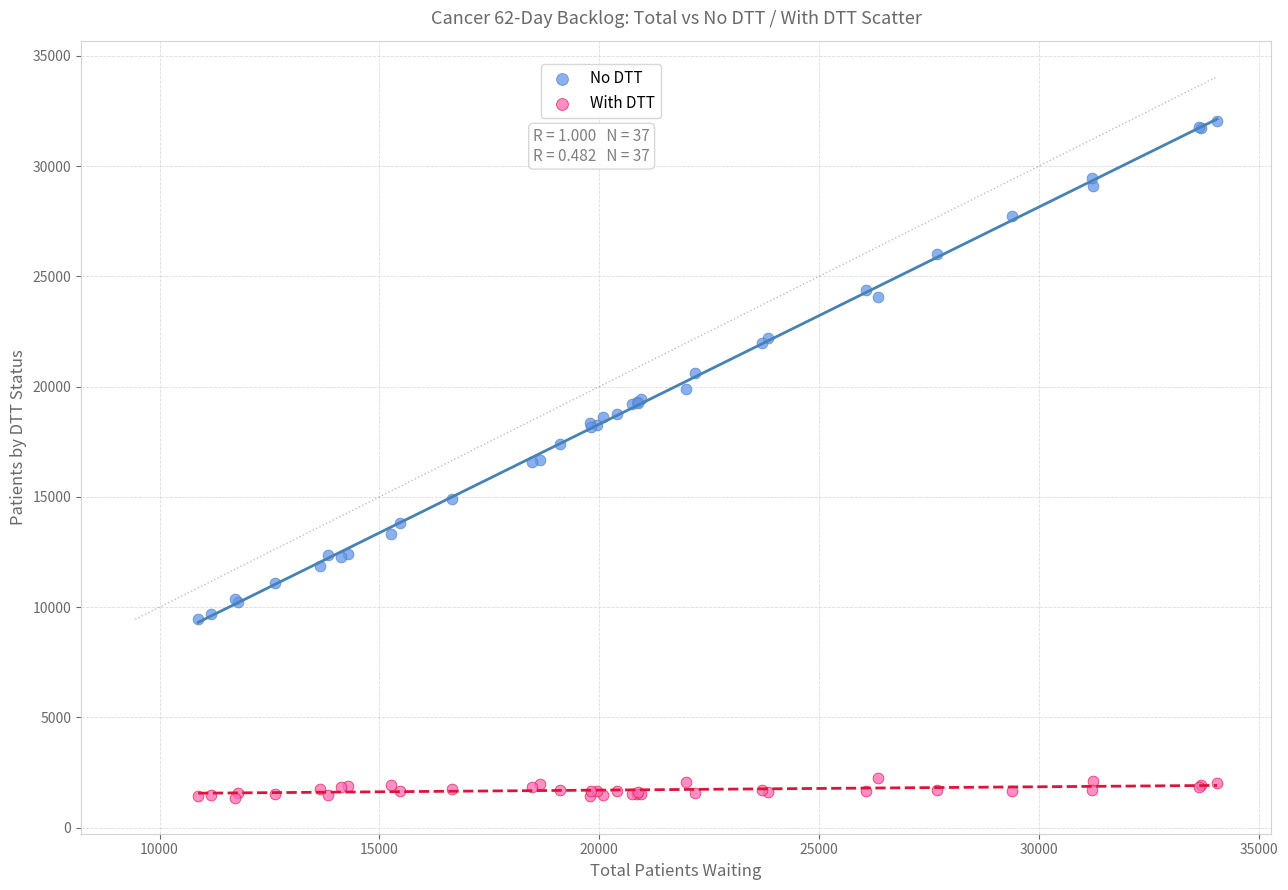

Which series reaches the maximum Y coordinate?

No DTT